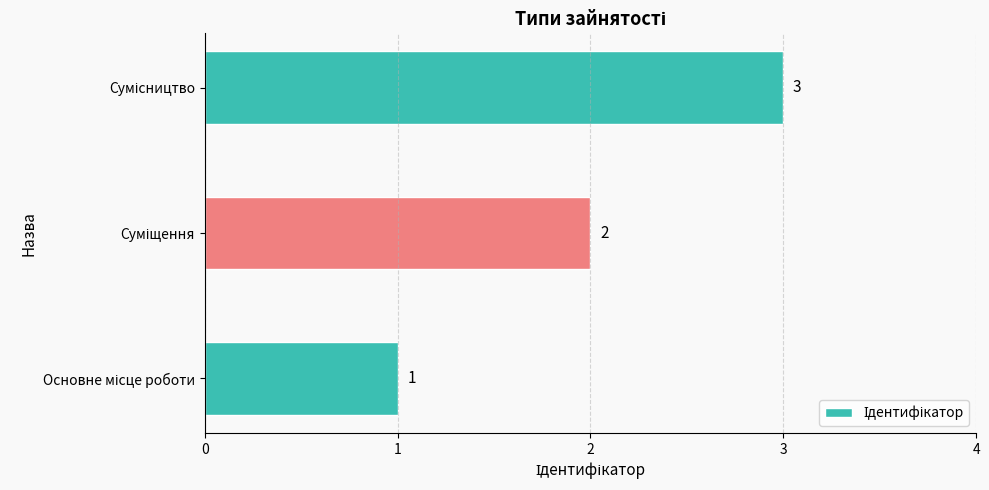

How many values are between 1 and 3?

3